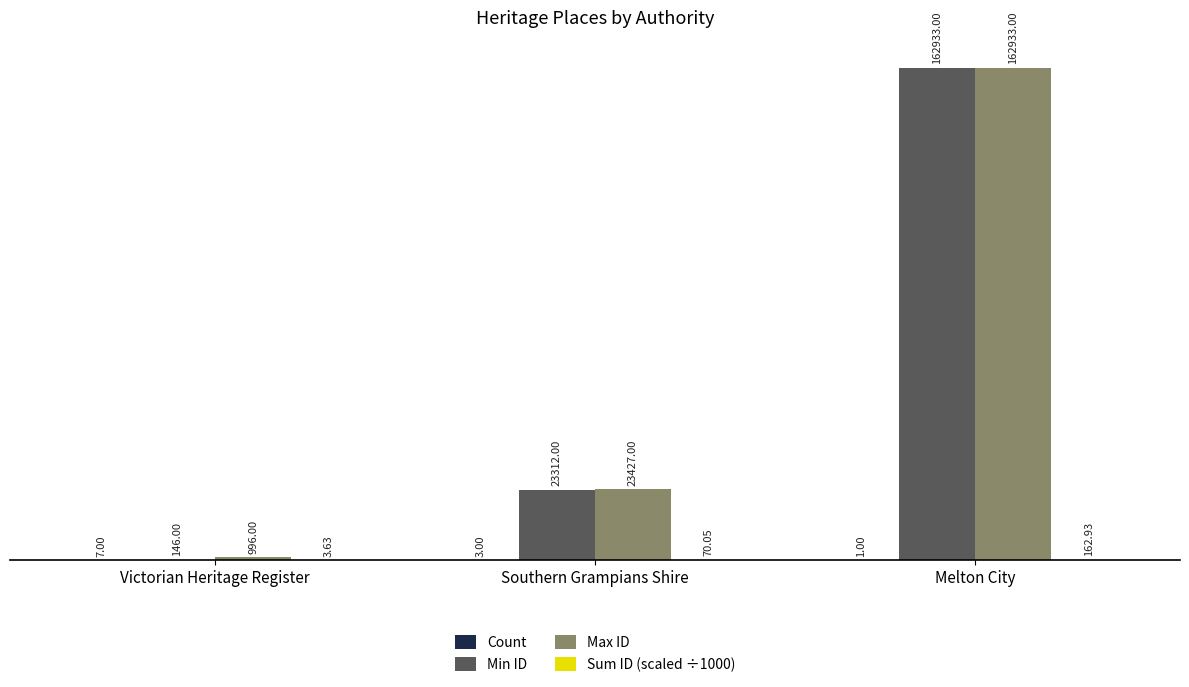

What is the spread (max minus min) of values at Southern Grampians Shire?

23424.0